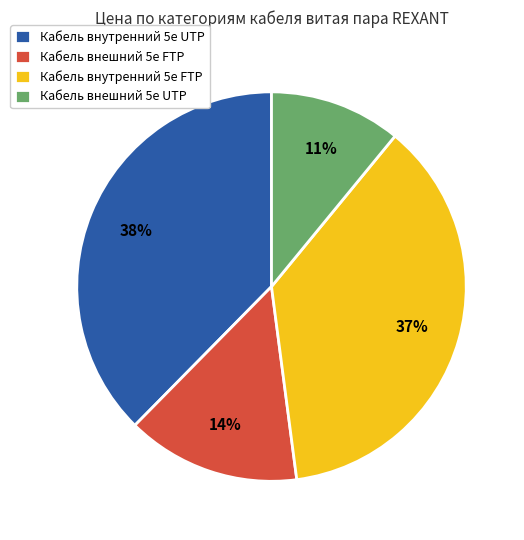

Which category has the biggest portion of the pie?

Кабель внутренний 5e UTP